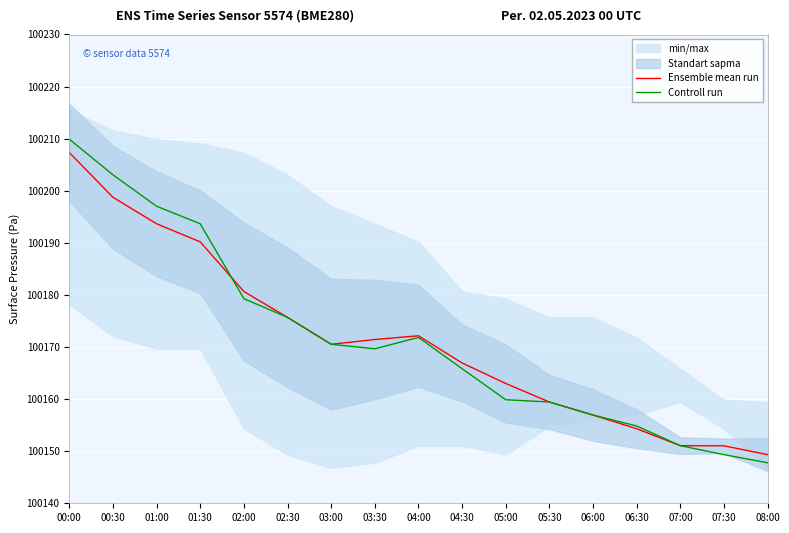

What is the difference between the Ensemble mean run values at 06:30 and 02:30?

21.4